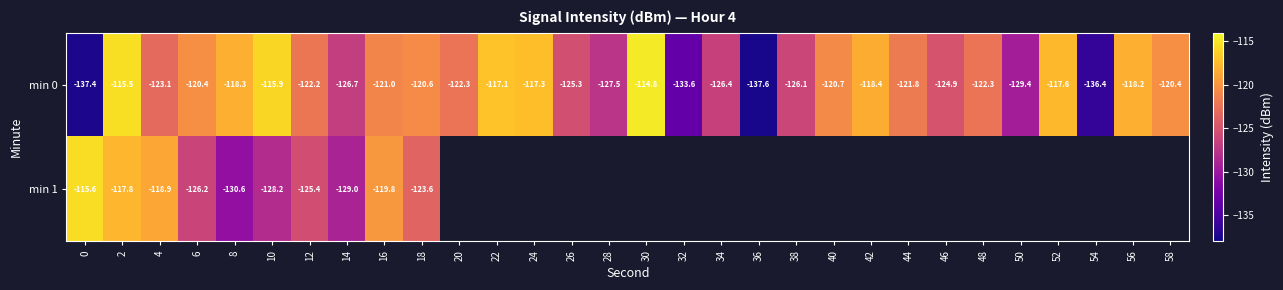

What is the difference between the maximum and minimum values in the min 0 series?

22.8